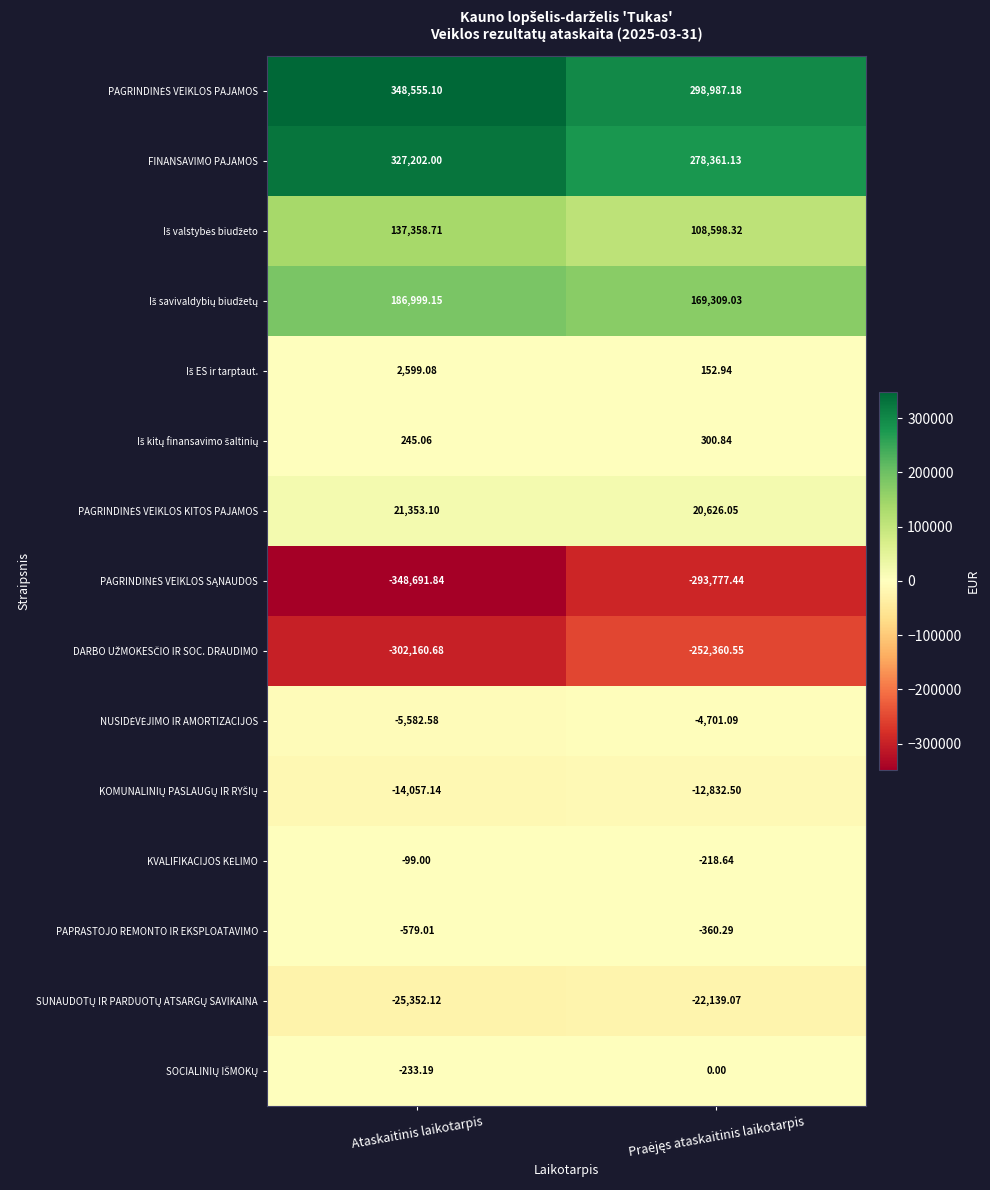

At which category is the sum across all series the highest?

Ataskaitinis laikotarpis